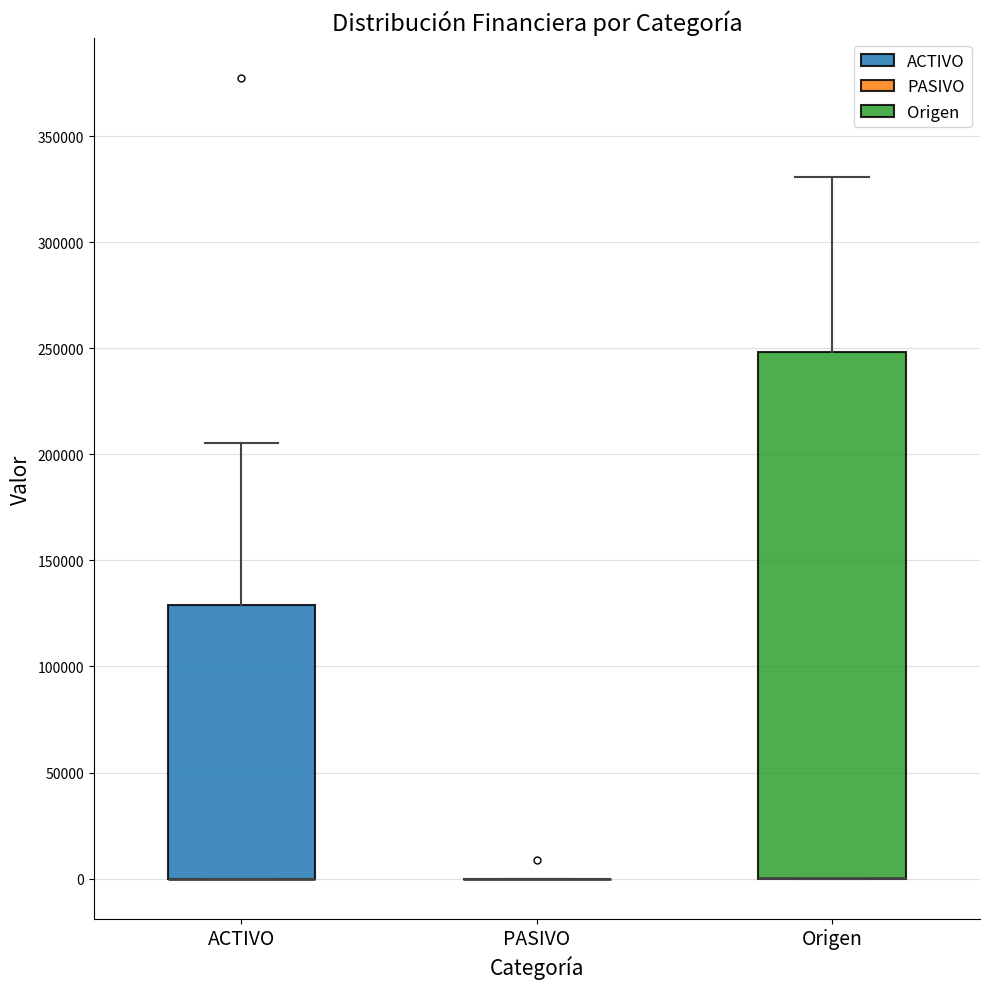

Where is the upper edge of the box for Origen on the y-axis? The values are not printed on the chart, so give them approximately, as read against the axis.

250000